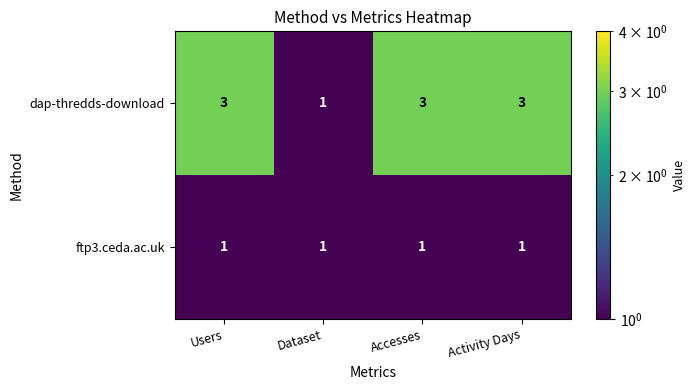

Is it true that dap-thredds-download equals 3 at Accesses?

True